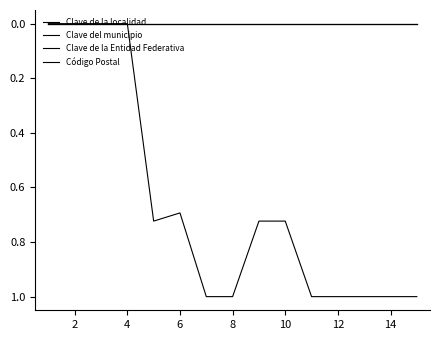

Does the chart have visible grid lines?

No